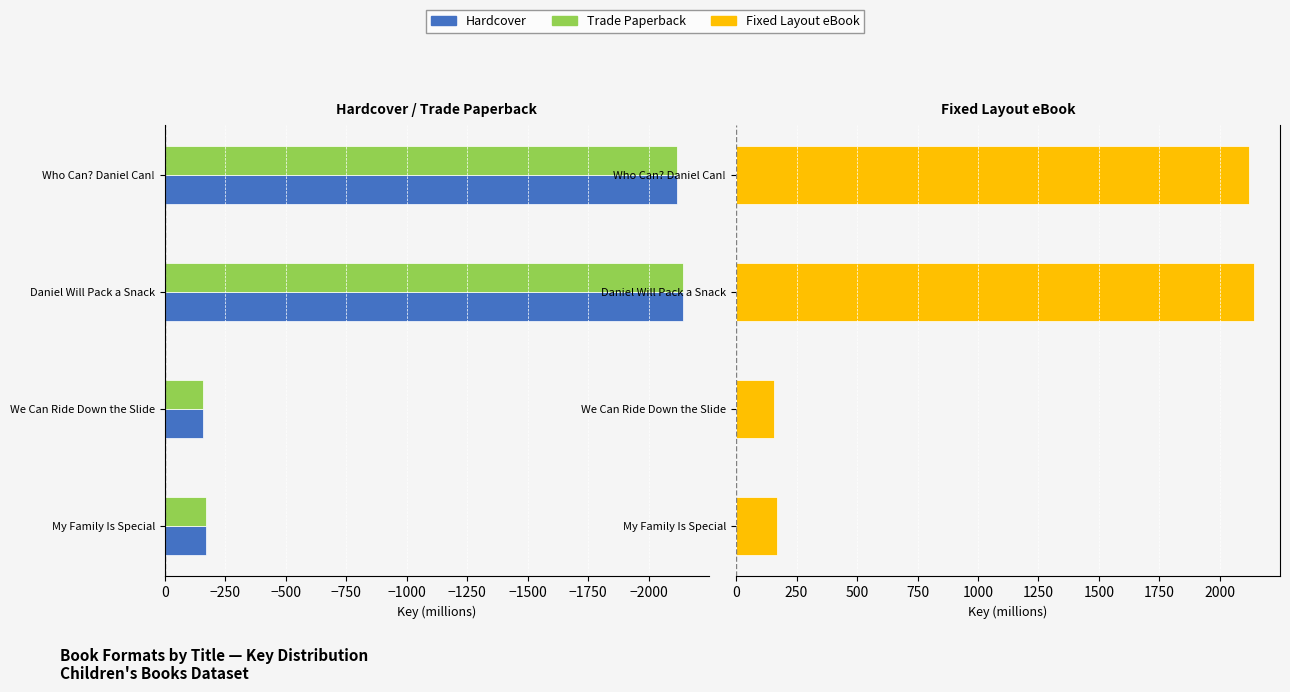

Which series changed the most between −2000 and −1750?

Hardcover